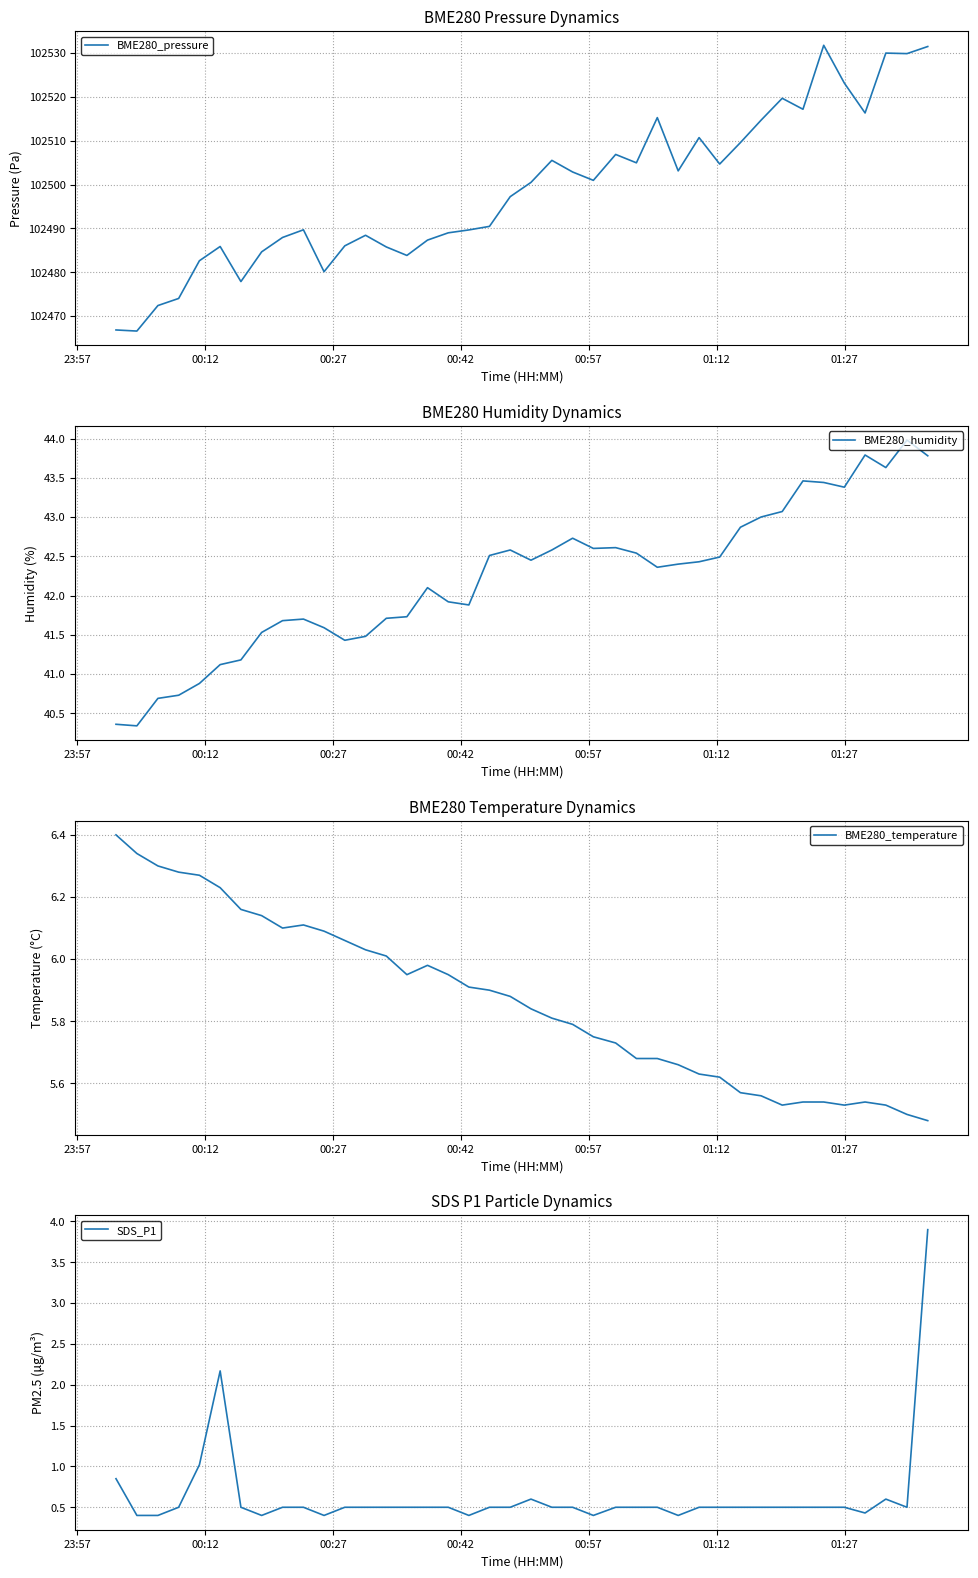

The SDS_P1 series shows 0.8 at 23:57. True or false?

True